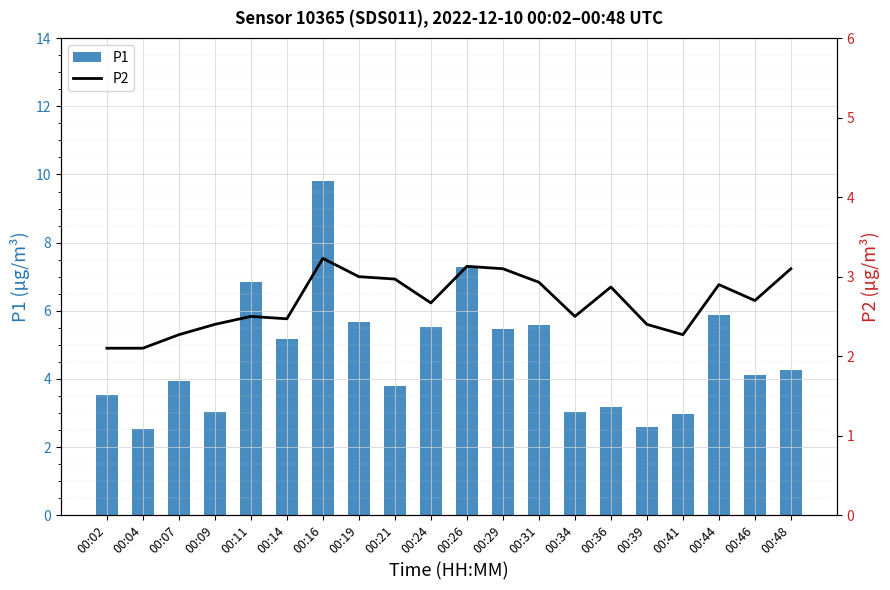

List the series in order of their peak value, highest first.

P1, P2